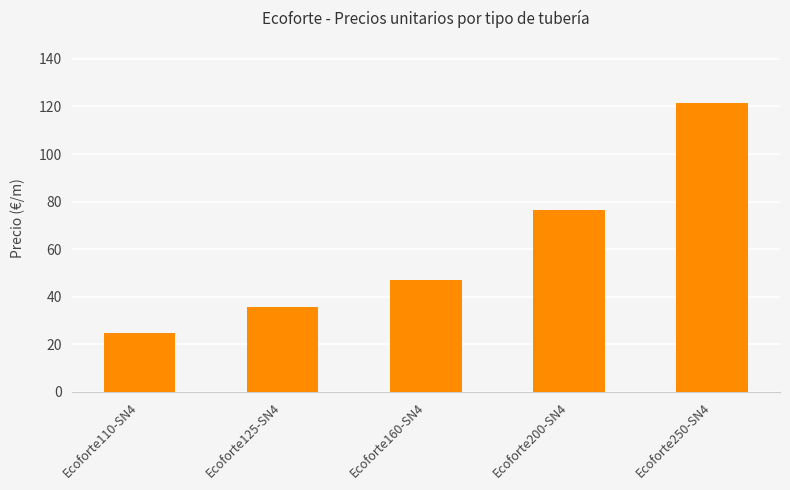

Are the bars grouped side by side (vs. stacked)?

No